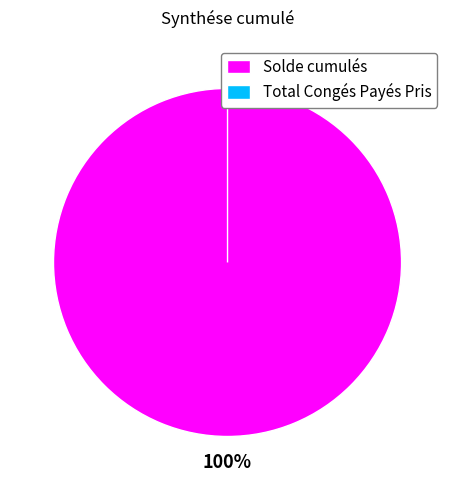

Count the number of slices in the pie.

2